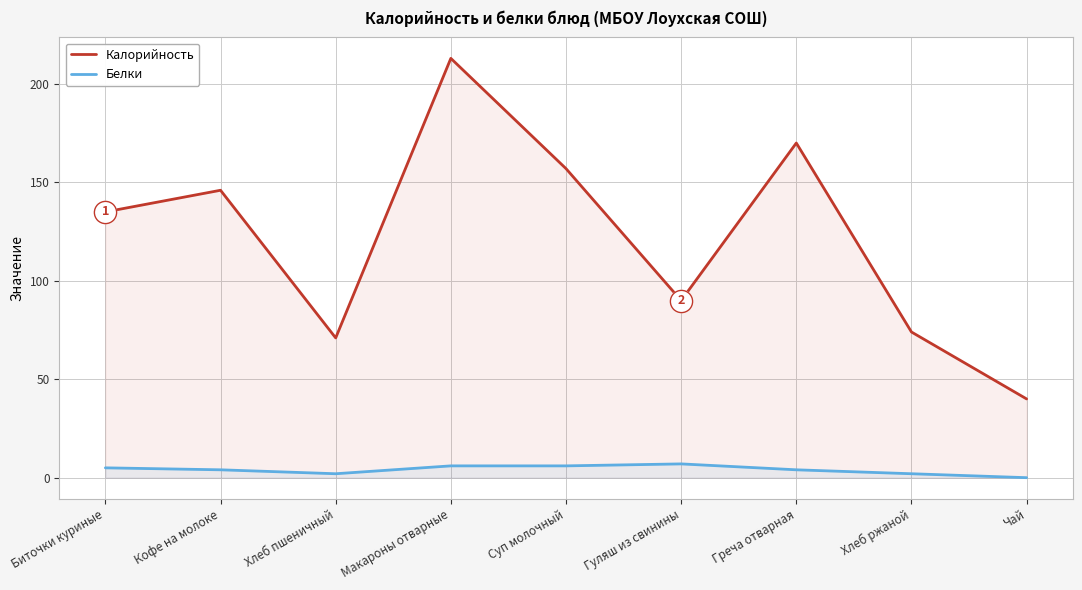

How many data points in Калорийность are less than 135?

4